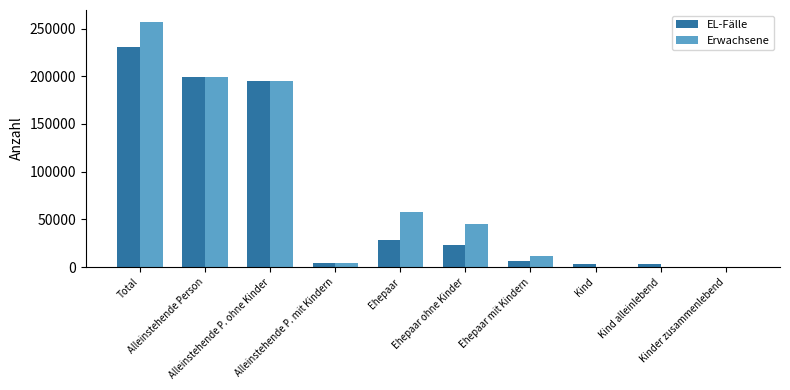

What is the highest value of the EL-Fälle series?

231178